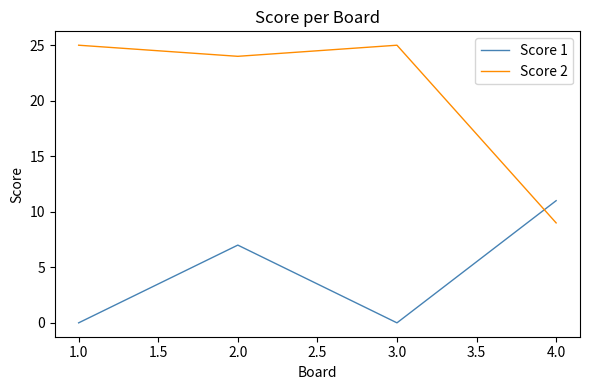

Between which two adjacent categories do Score 1 and Score 2 first intersect?

3.0 and 4.0